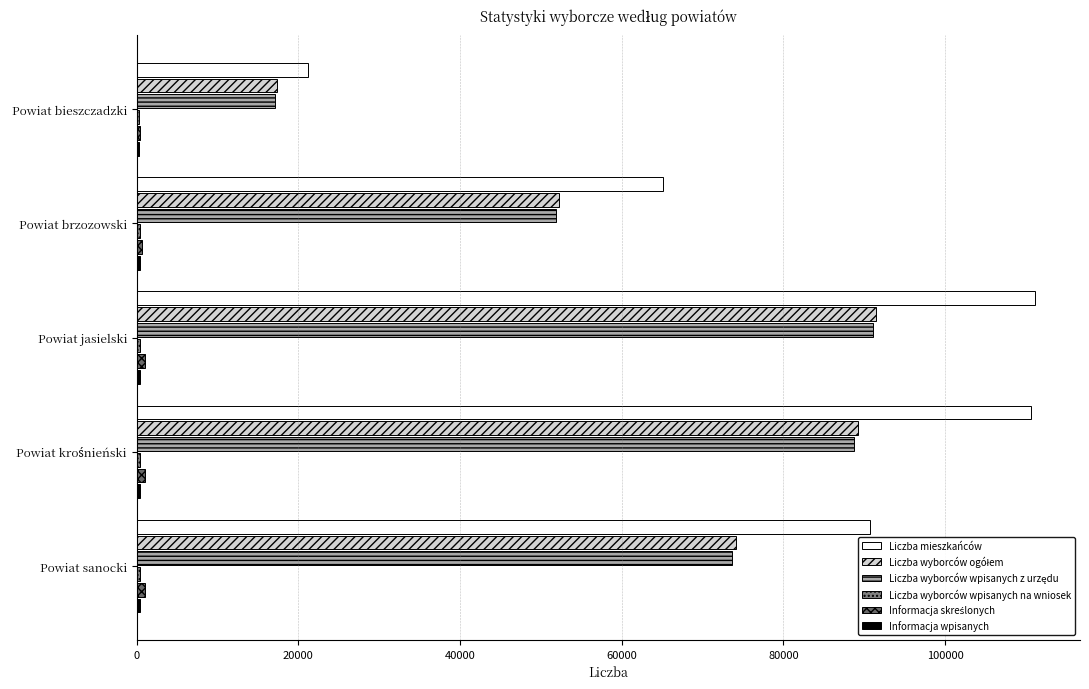

What is the minimum value for Liczba wyborców wpisanych z urzędu?

17143